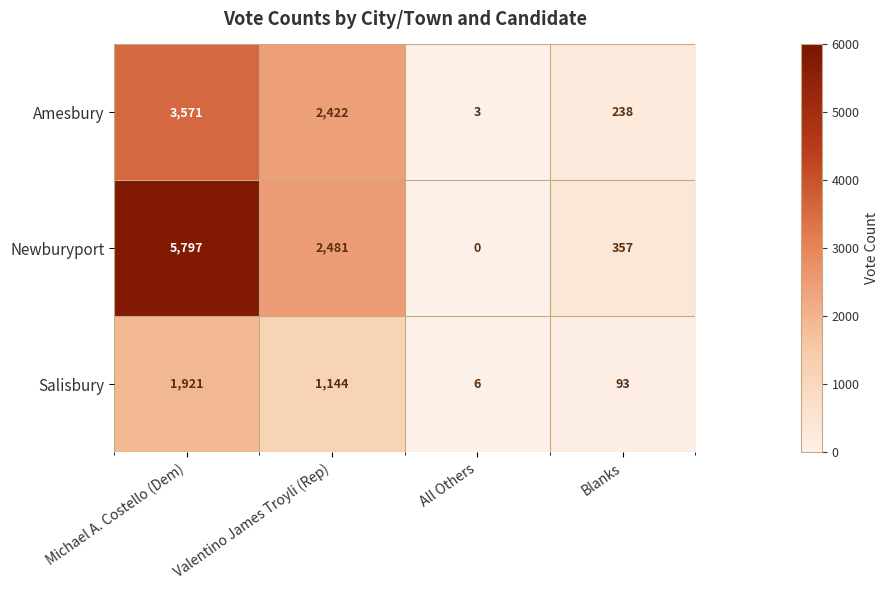

True or false: Amesbury has a value of 2422 at Valentino James Troyli (Rep).

True